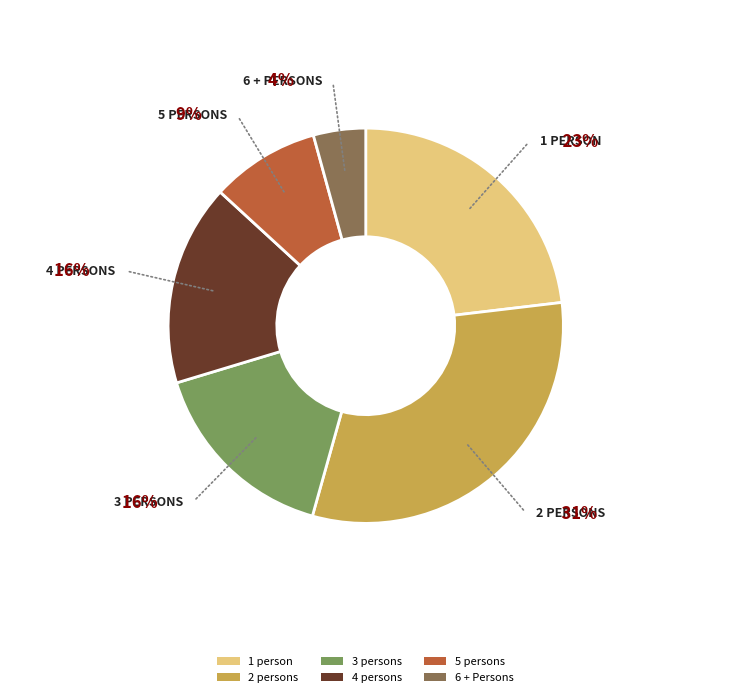

The 3 persons slice represents 2% of the pie. True or false?

False